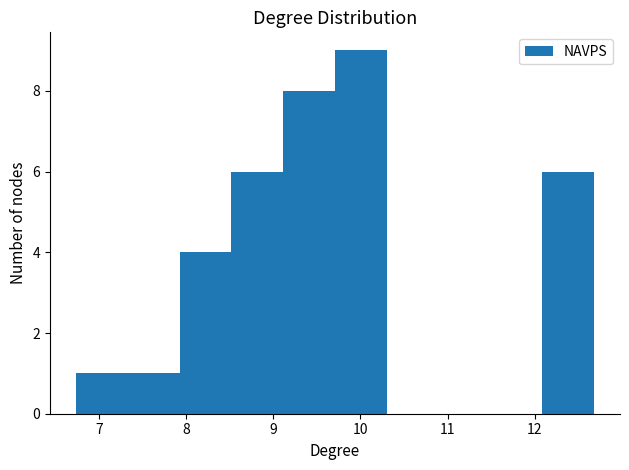

Reading left to right, transcribe this chart: for each bar, give the range it covers on the x-axis and its height. Neither the bar edges nor the heights are printed on the chart, so give them approximately, as read against the axes.

6.7 to 7.3: 1
7.3 to 7.9: 1
7.9 to 8.5: 4
8.5 to 9.1: 6
9.1 to 9.7: 8
9.7 to 10.3: 9
10.3 to 10.9: 0
10.9 to 11.5: 0
11.5 to 12.1: 0
12.1 to 12.7: 6